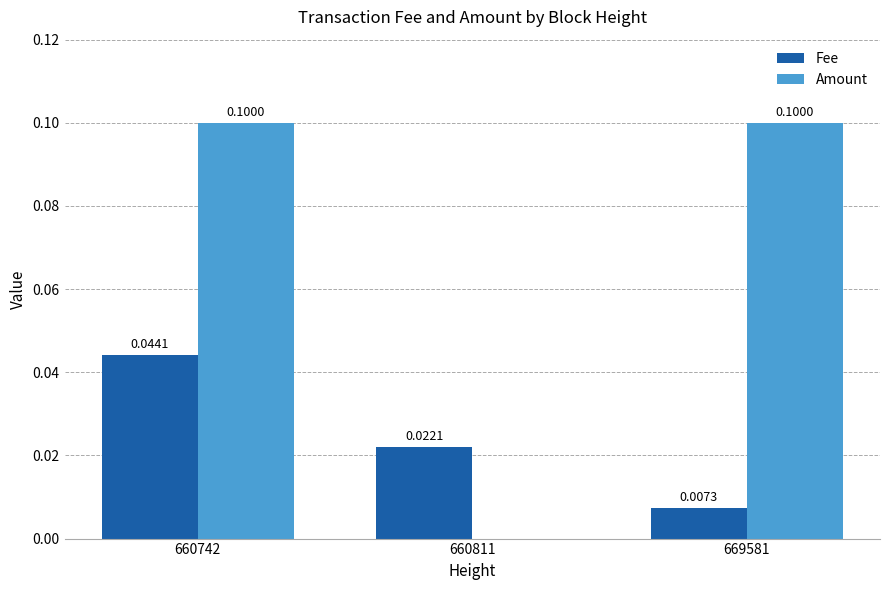

What is the spread (max minus min) of values at 669581?

0.1